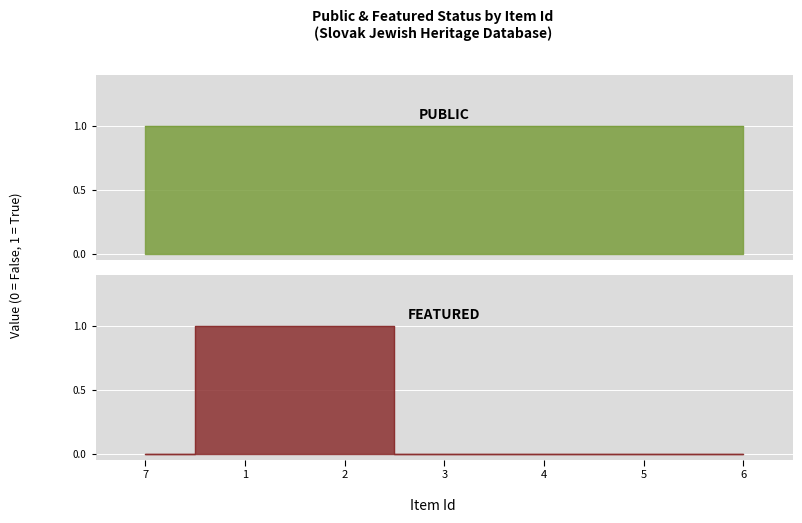

List the labels in order of value, smallest first.

7, 3, 4, 5, 6, 1, 2